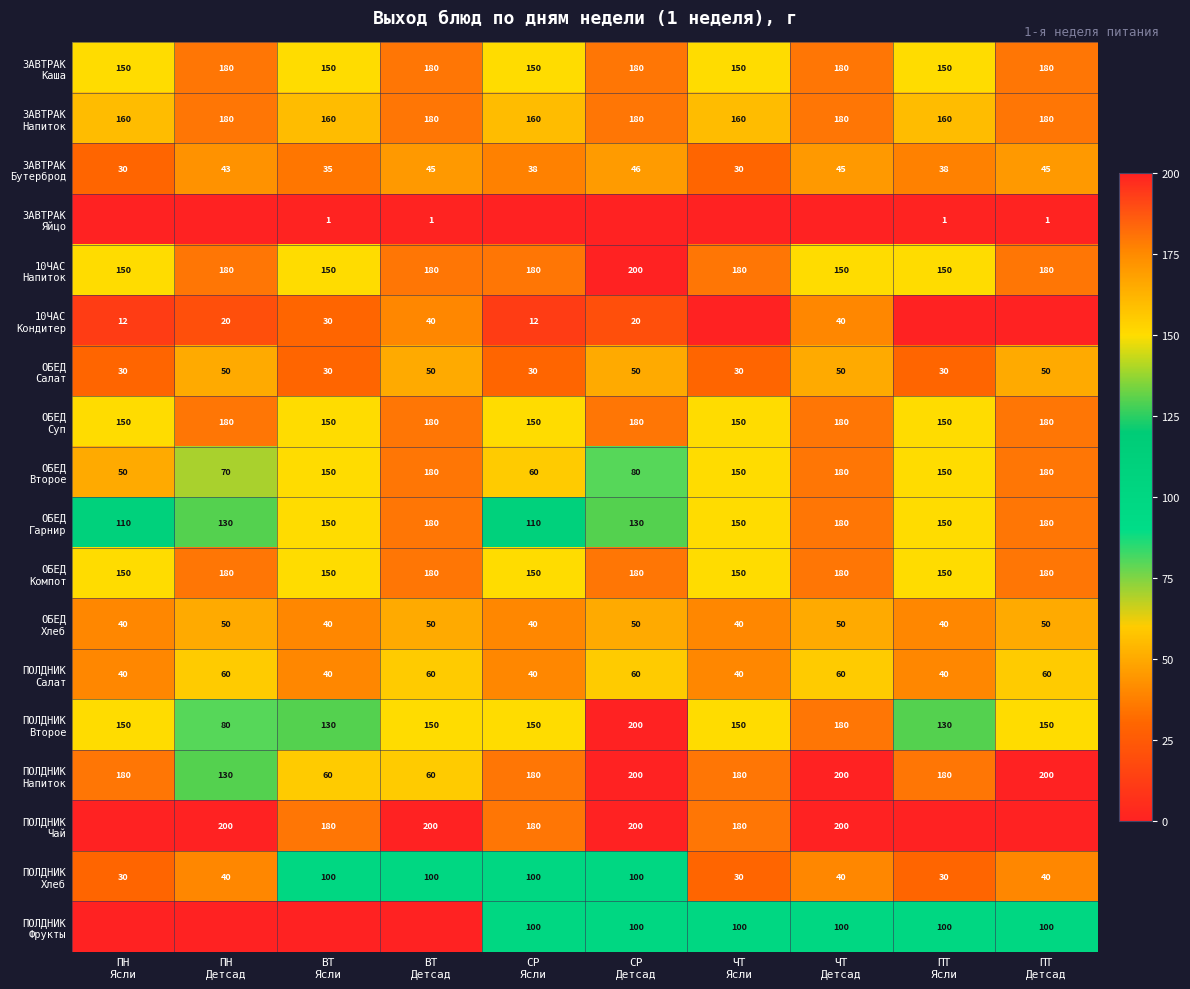

What is the total value across all series at ВТ
Детсад?

2016